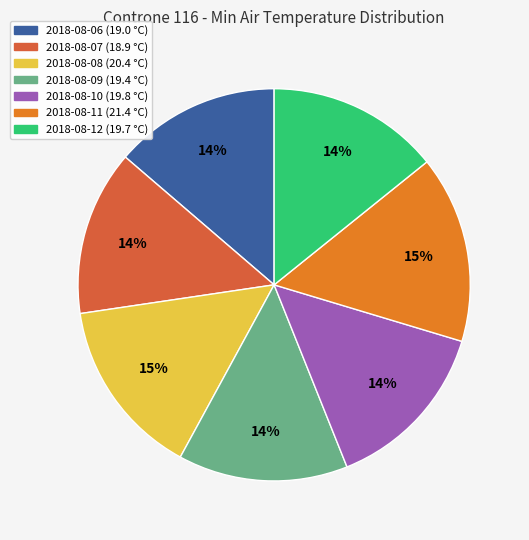

Is it true that 2018-08-11 is 15% of the pie?

True